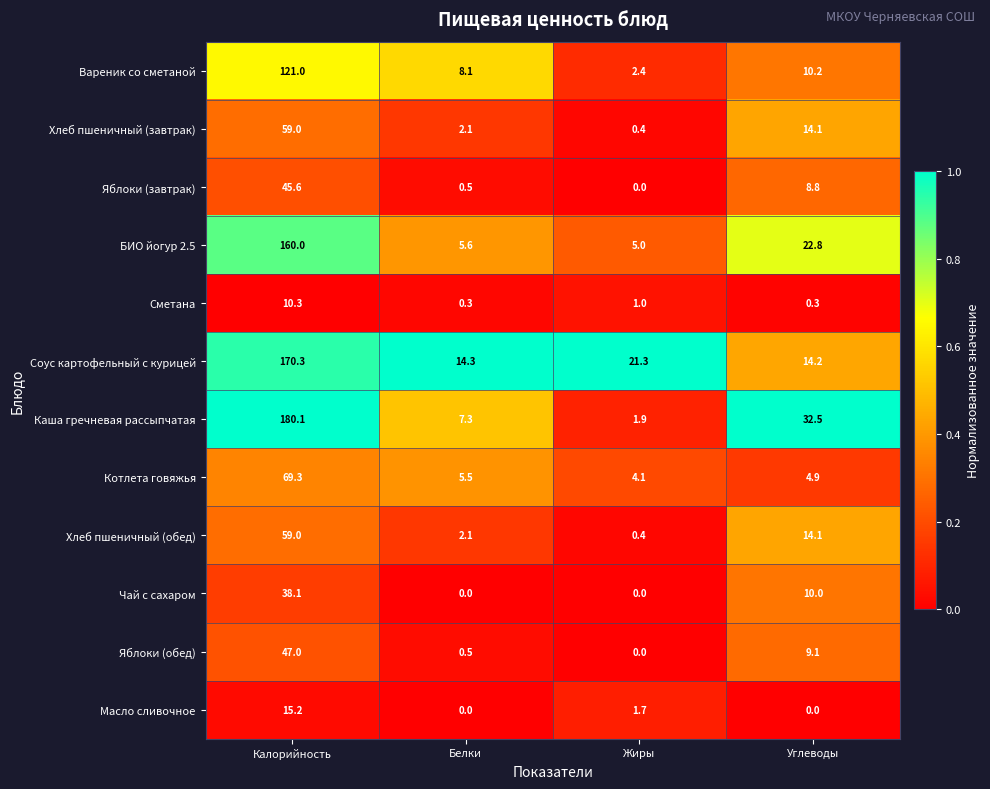

List the labels in order of БИО йогур 2.5 value, largest first.

Калорийность, Углеводы, Белки, Жиры